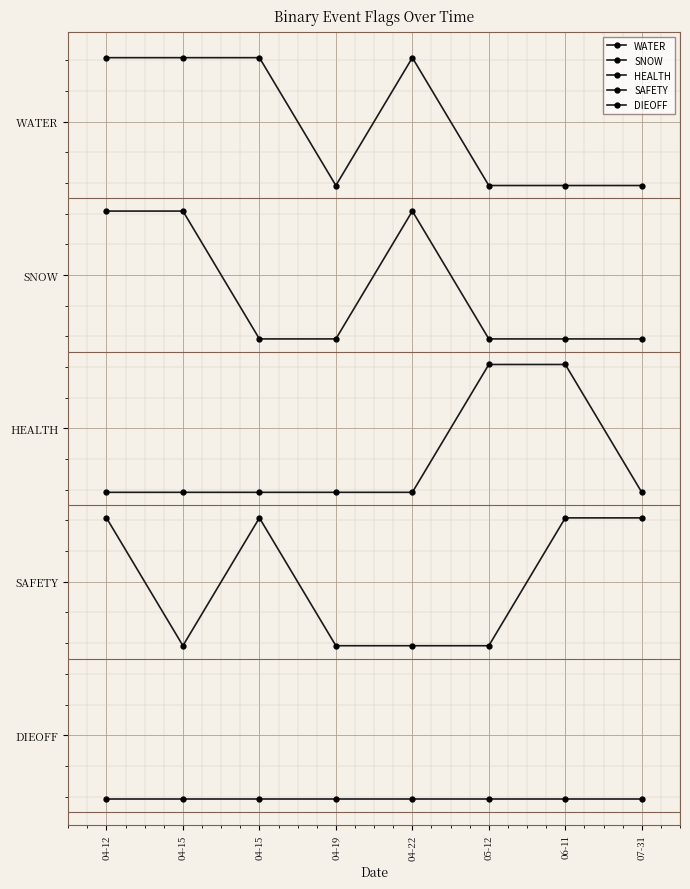

What is the maximum value for HEALTH?

8.5